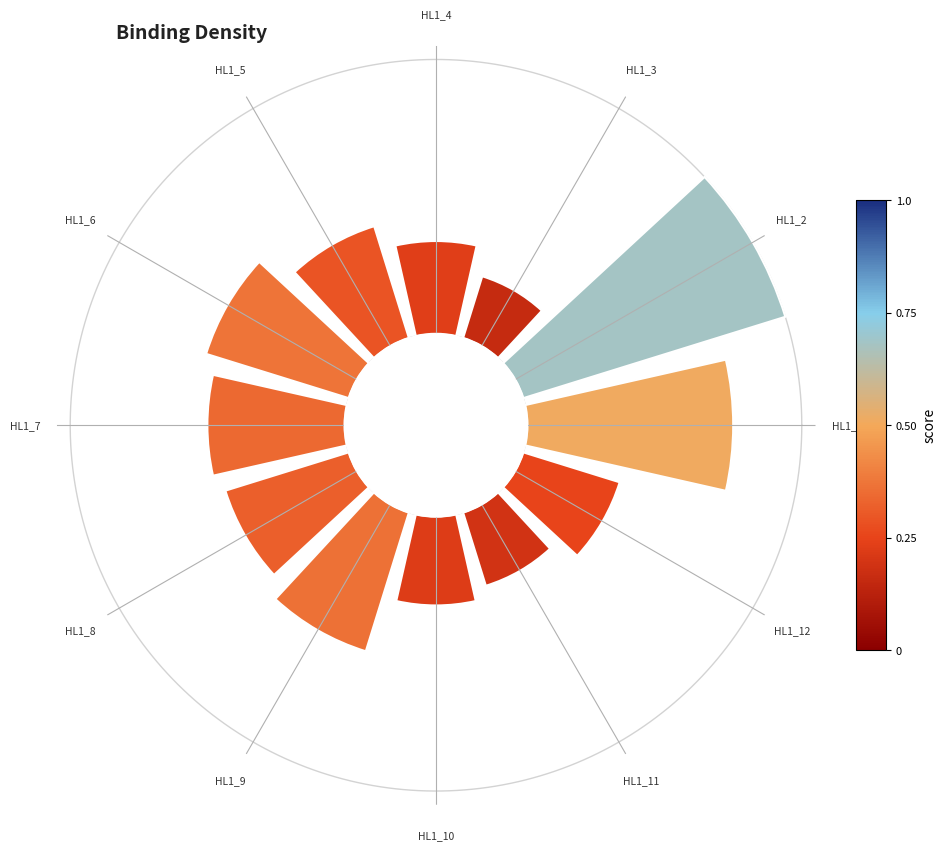

What percentage is the HL1_7 slice, to the nearest percent?

9%